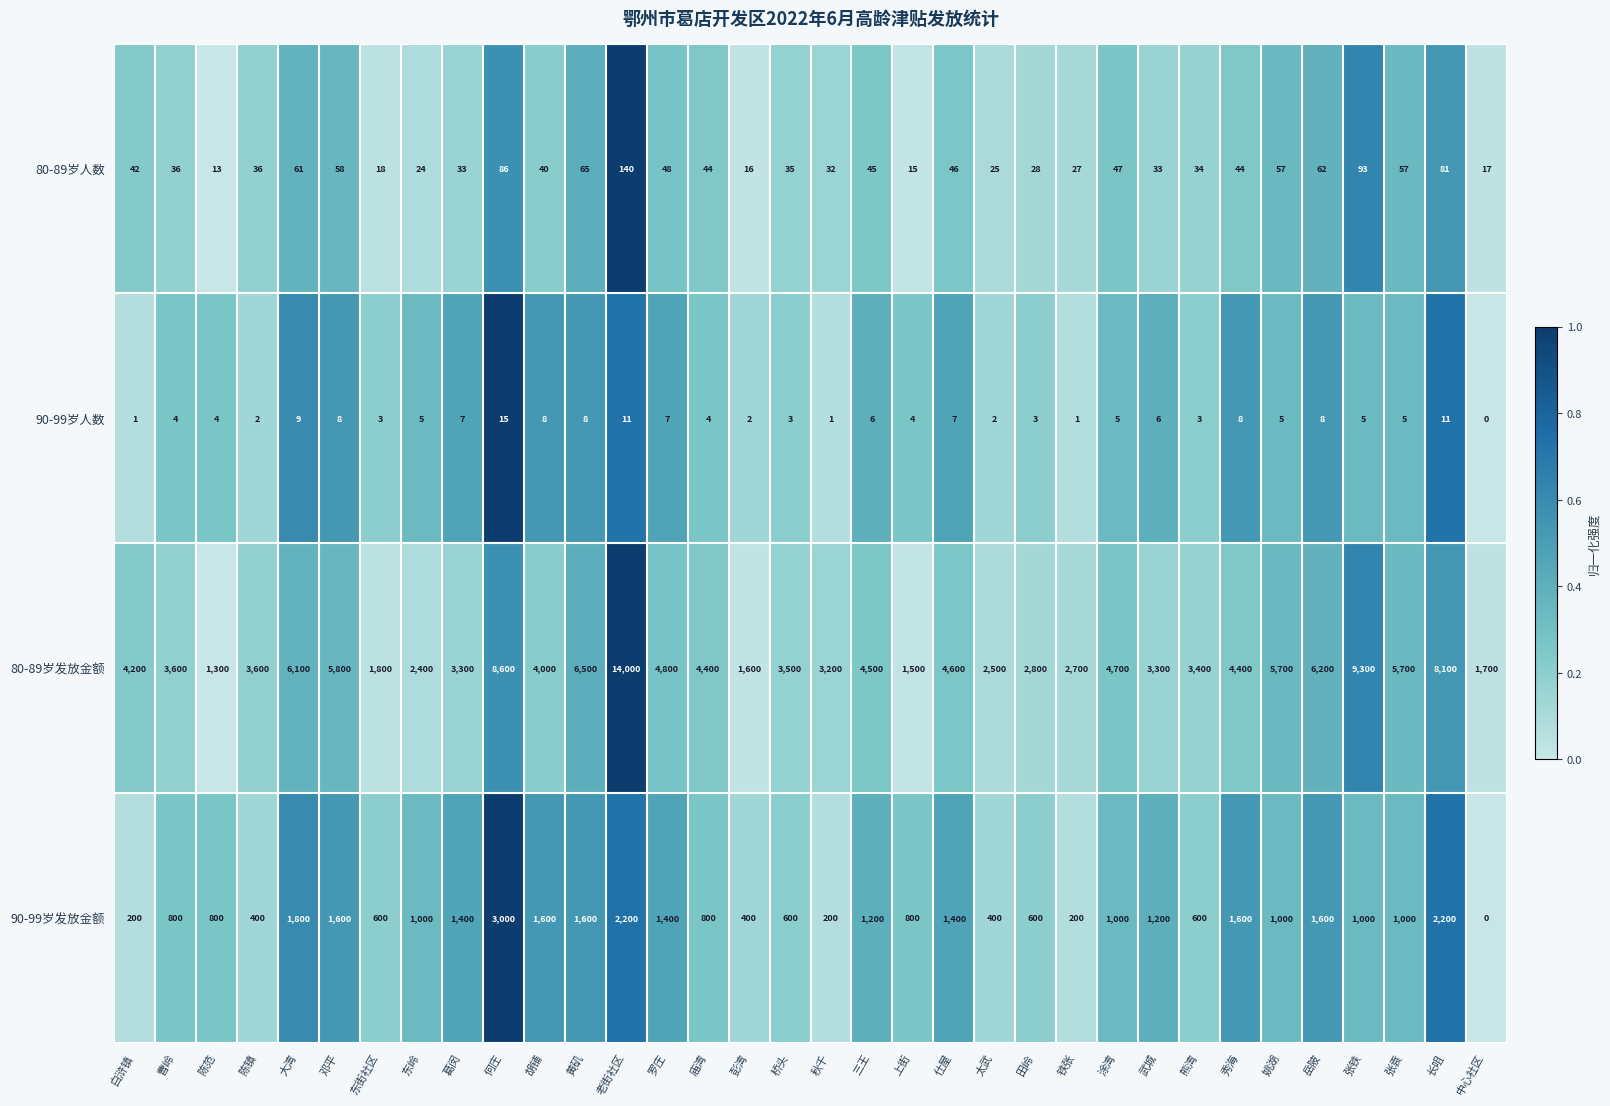

What is the greatest value displayed?

14000